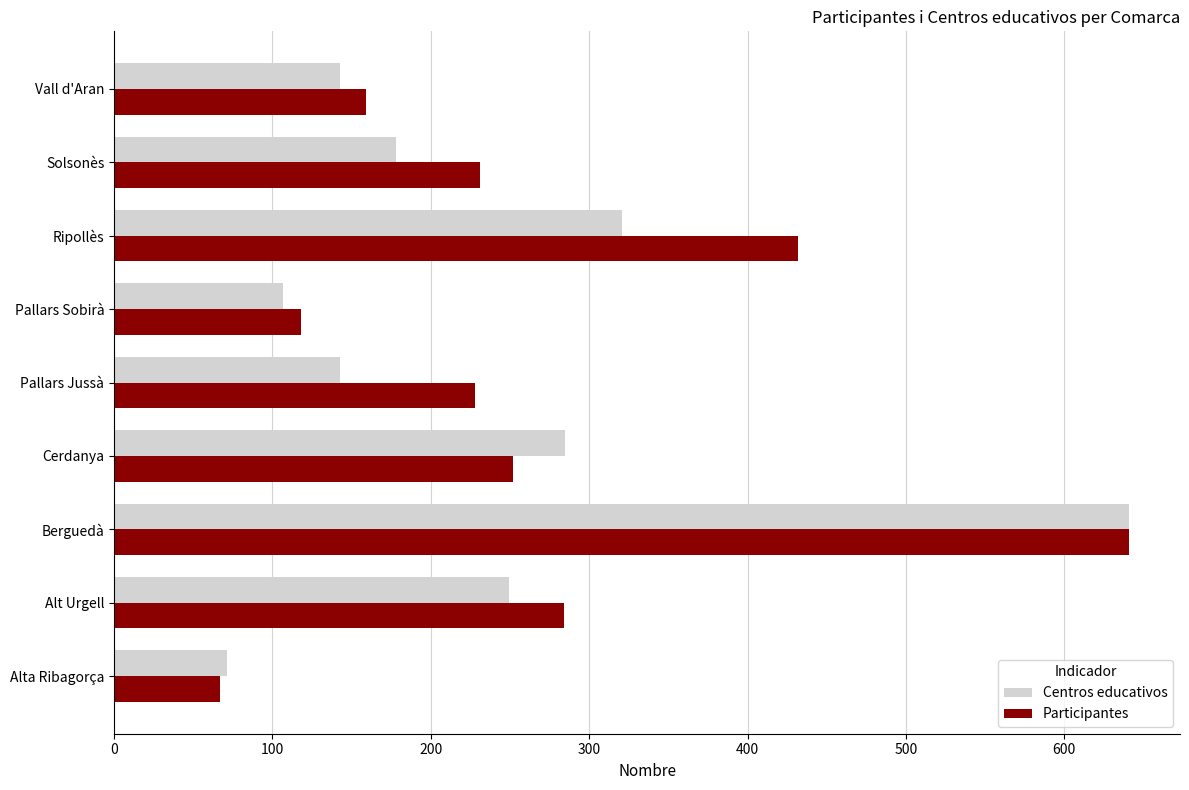

Which series changed the most between Berguedà and Solsonès?

Centros educativos